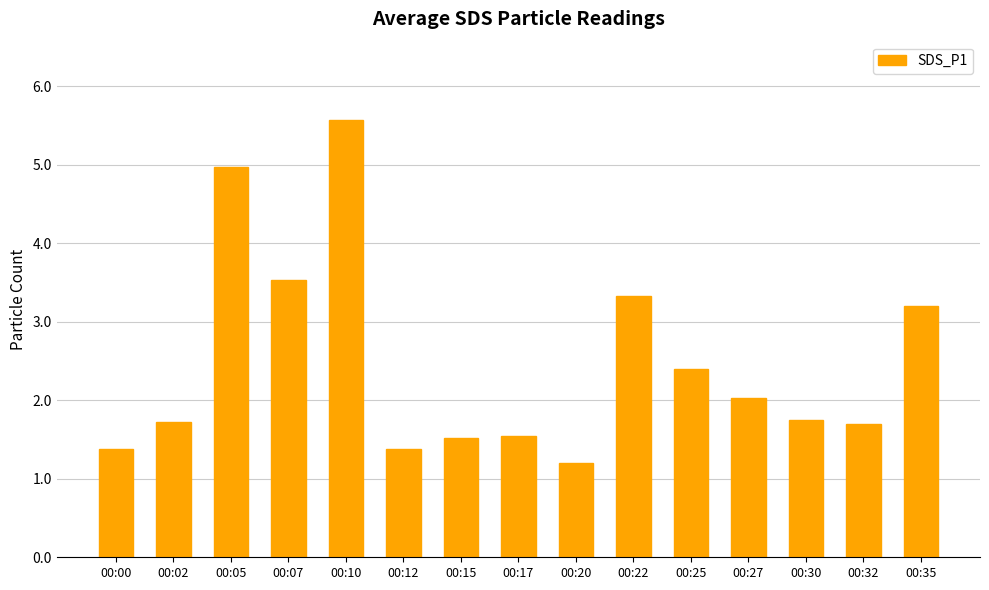

What is the value of the 7th bar from the left?

1.5